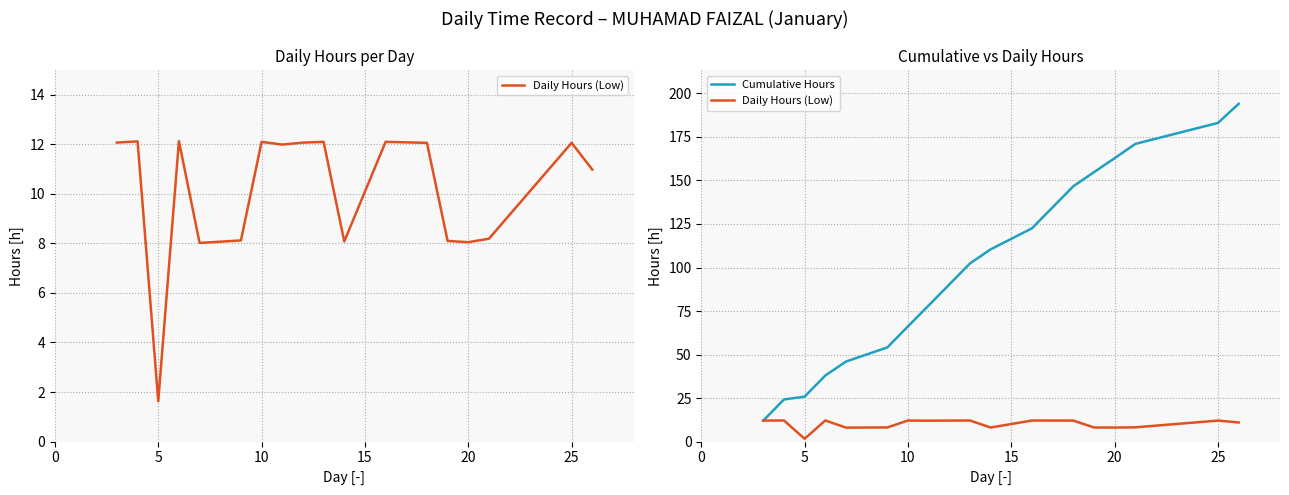

True or false: Cumulative Hours has more than 2 points higher than both neighbors.

False